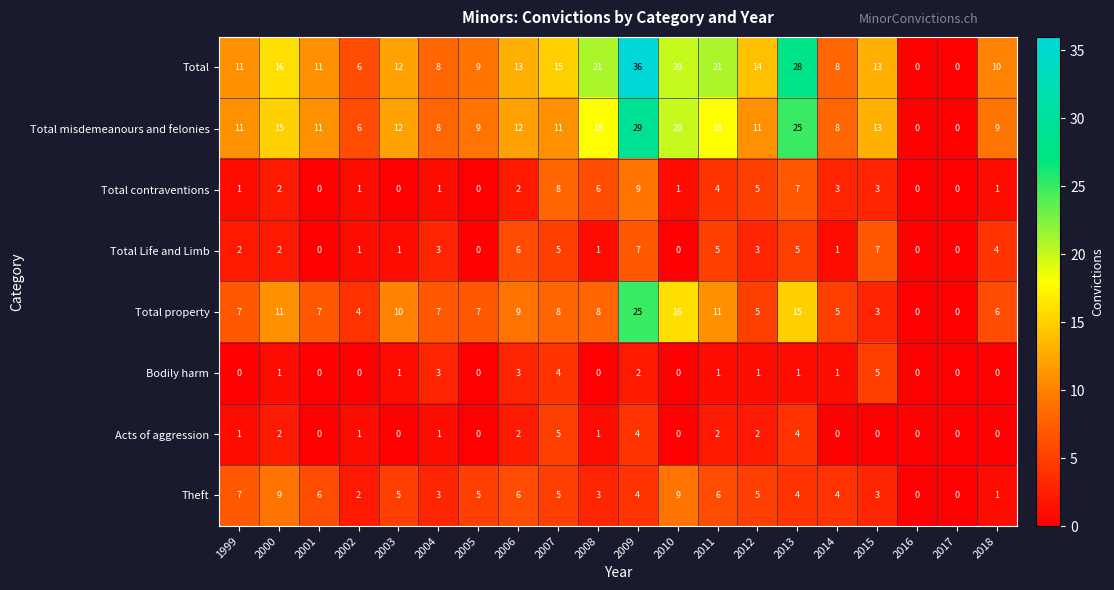

Rank the series at 2011 from lowest to highest value.

Bodily harm, Acts of aggression, Total contraventions, Total Life and Limb, Theft, Total property, Total misdemeanours and felonies, Total